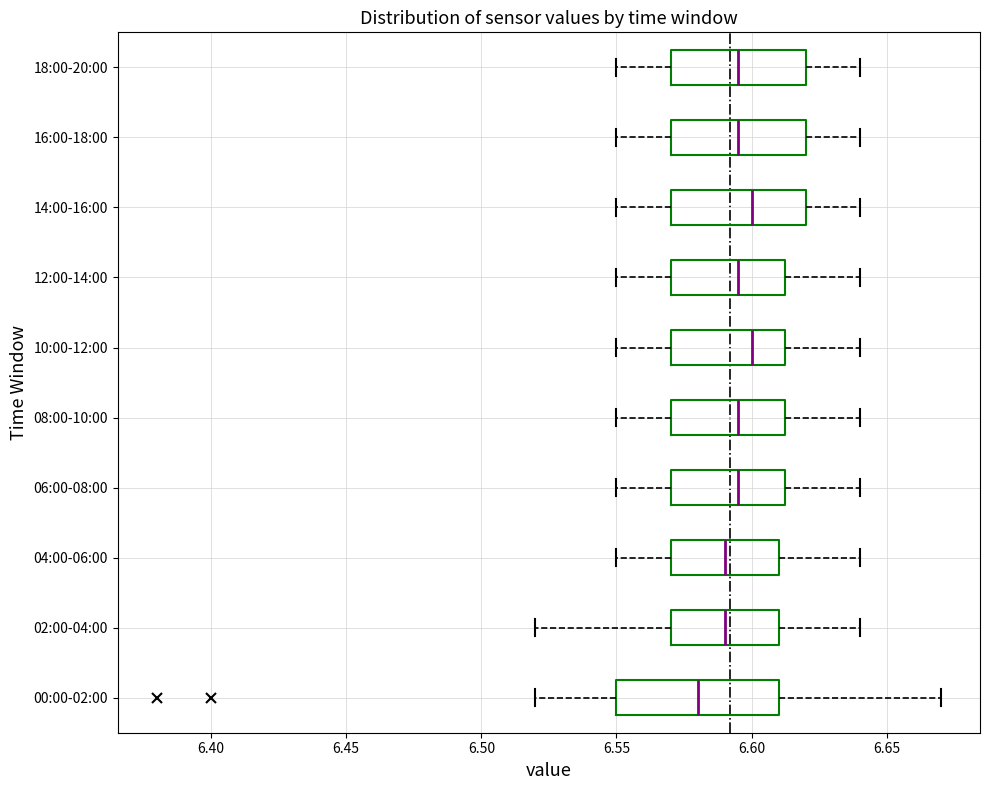

Reading bottom to top, transcribe this box plot: for each box, give where its median line is, the range the box spans, and where its two whiskers end, as read against the x-axis. The values are not printed on the chart, so give them approximately, as read against the axis.

00:00-02:00: median 6.580, box 6.550 to 6.610, whiskers 6.520 to 6.670
02:00-04:00: median 6.590, box 6.570 to 6.610, whiskers 6.520 to 6.640
04:00-06:00: median 6.590, box 6.570 to 6.610, whiskers 6.550 to 6.640
06:00-08:00: median 6.595, box 6.570 to 6.615, whiskers 6.550 to 6.640
08:00-10:00: median 6.595, box 6.570 to 6.615, whiskers 6.550 to 6.640
10:00-12:00: median 6.600, box 6.570 to 6.615, whiskers 6.550 to 6.640
12:00-14:00: median 6.595, box 6.570 to 6.615, whiskers 6.550 to 6.640
14:00-16:00: median 6.600, box 6.570 to 6.620, whiskers 6.550 to 6.640
16:00-18:00: median 6.595, box 6.570 to 6.620, whiskers 6.550 to 6.640
18:00-20:00: median 6.595, box 6.570 to 6.620, whiskers 6.550 to 6.640